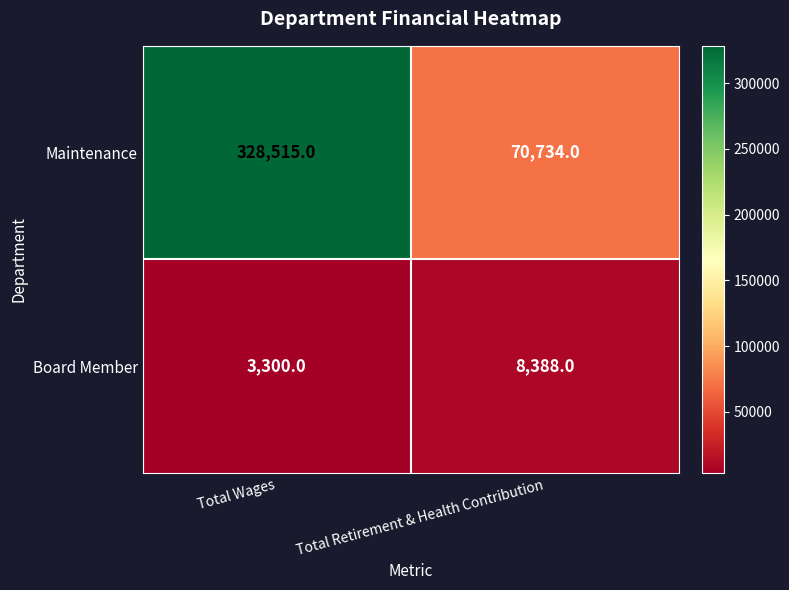

Where is Maintenance nearest to the value 199624?

Total Retirement & Health Contribution